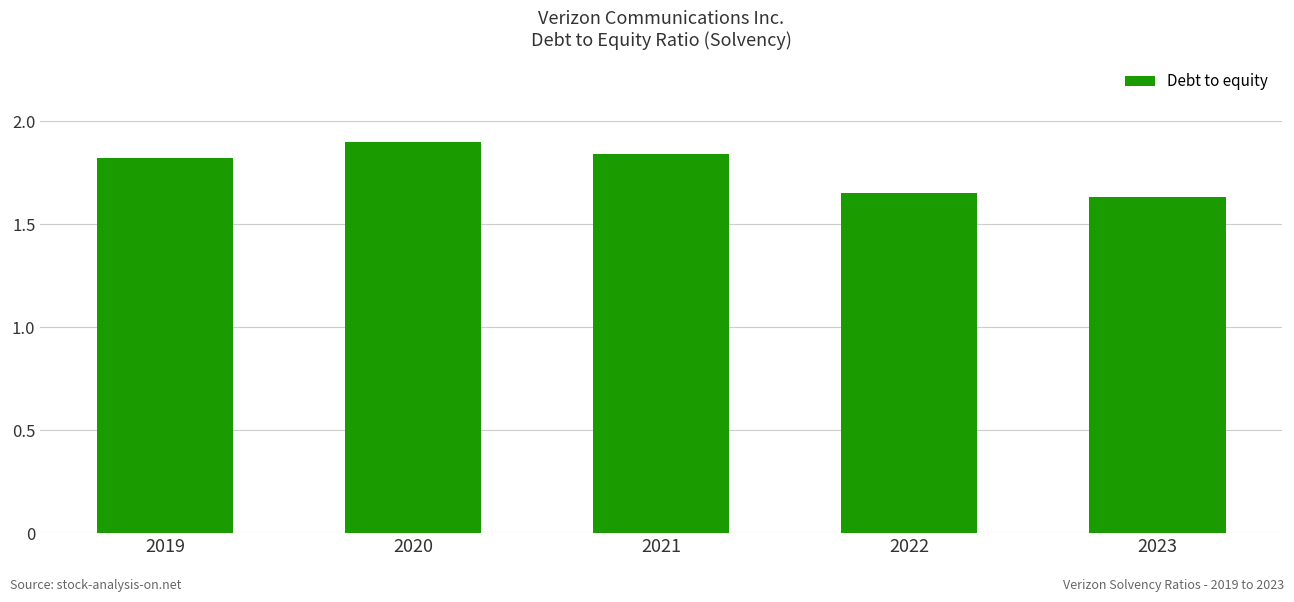

Rank the categories by value from highest to lowest.

2020, 2021, 2019, 2022, 2023